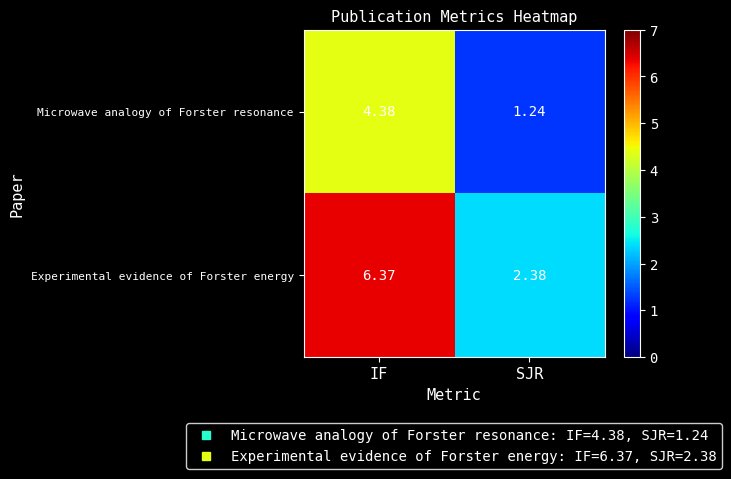

Rank the categories by Microwave analogy of Forster resonance value from highest to lowest.

IF, SJR